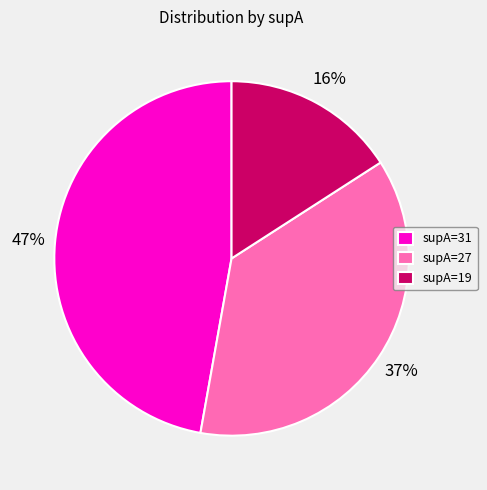

Which category has the smallest portion of the pie?

supA=19